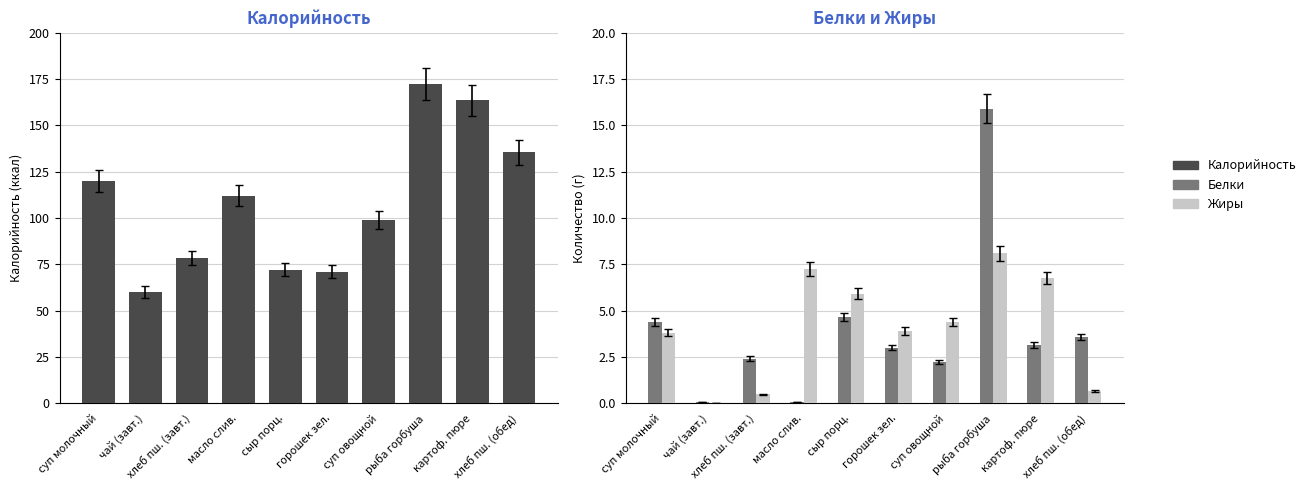

What value does the Белки series have at хлеб пш. (обед)?

3.6